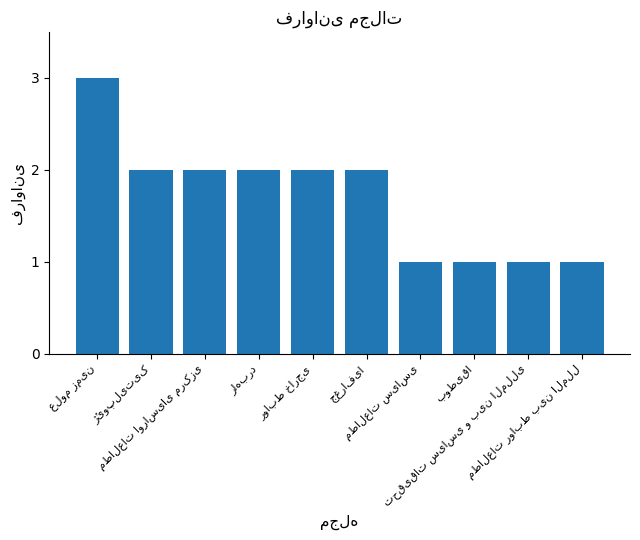

What is the maximum value shown in the chart?

3